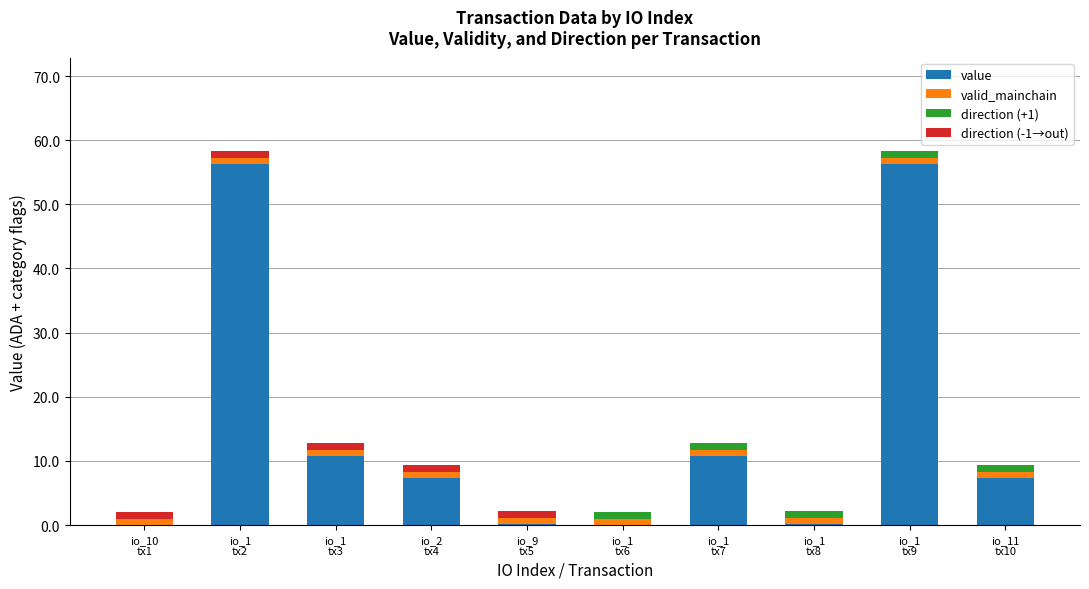

How many distinct data groups are displayed?

4